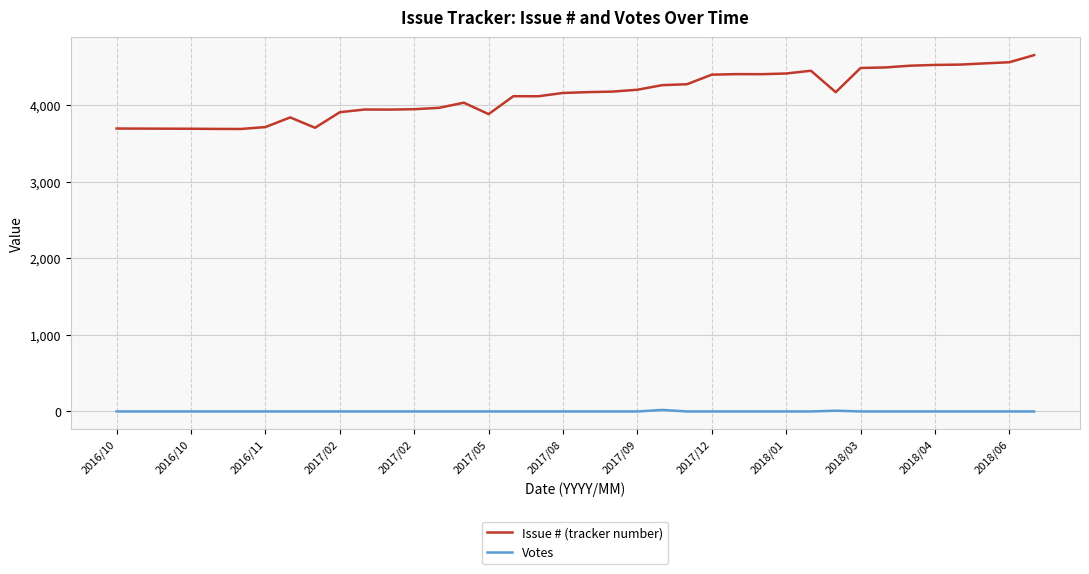

Rank the series by their average value, from lowest to highest.

Votes, Issue # (tracker number)